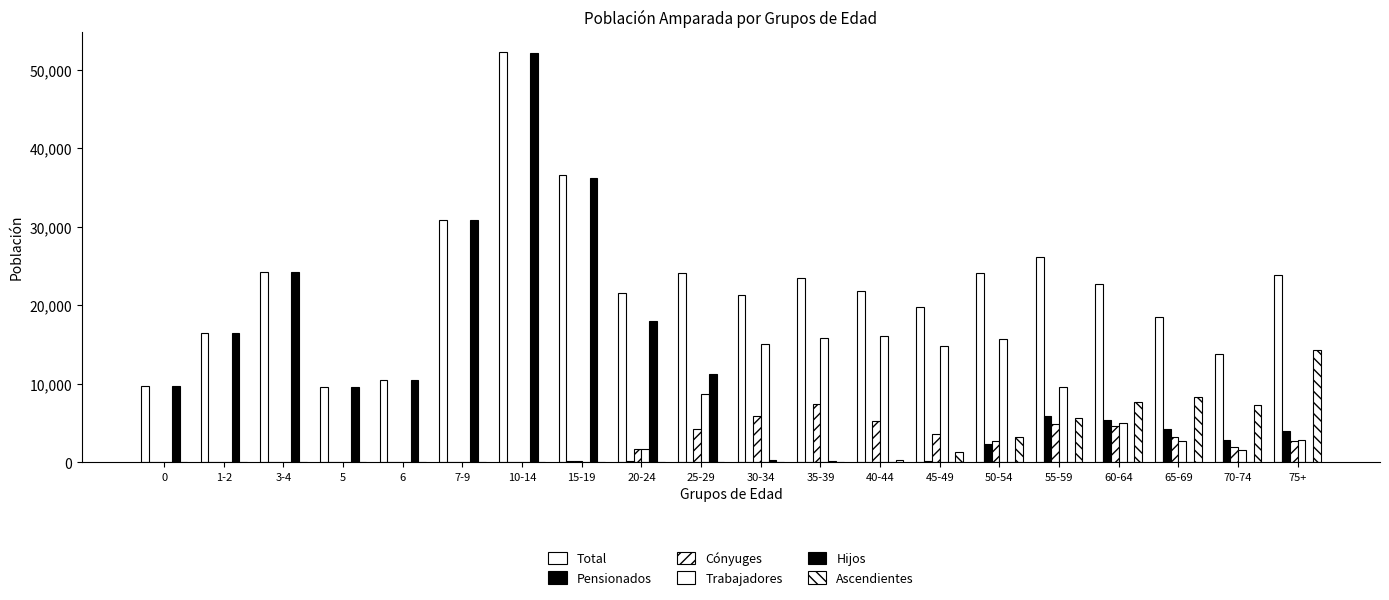

True or false: Pensionados has a value of 33 at 30-34.

False